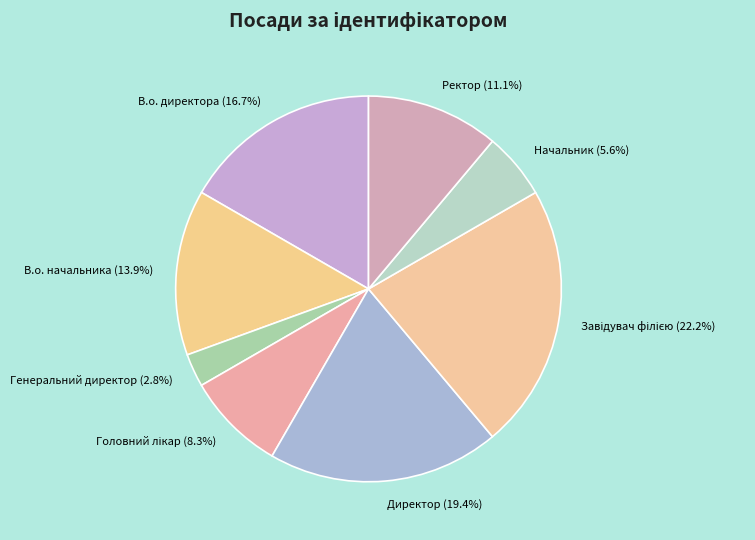

Between Ректор and Директор, which is larger?

Директор